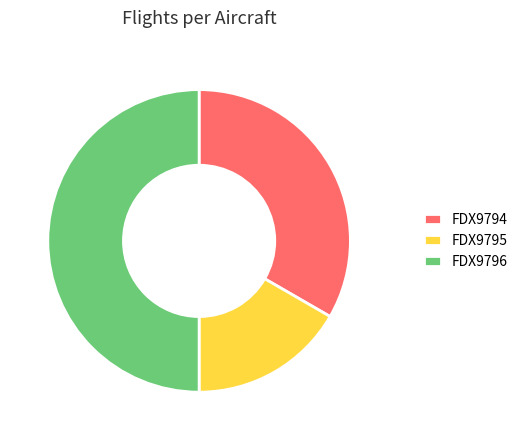

What is the ratio of the value at FDX9796 to the value at FDX9795?

3.0